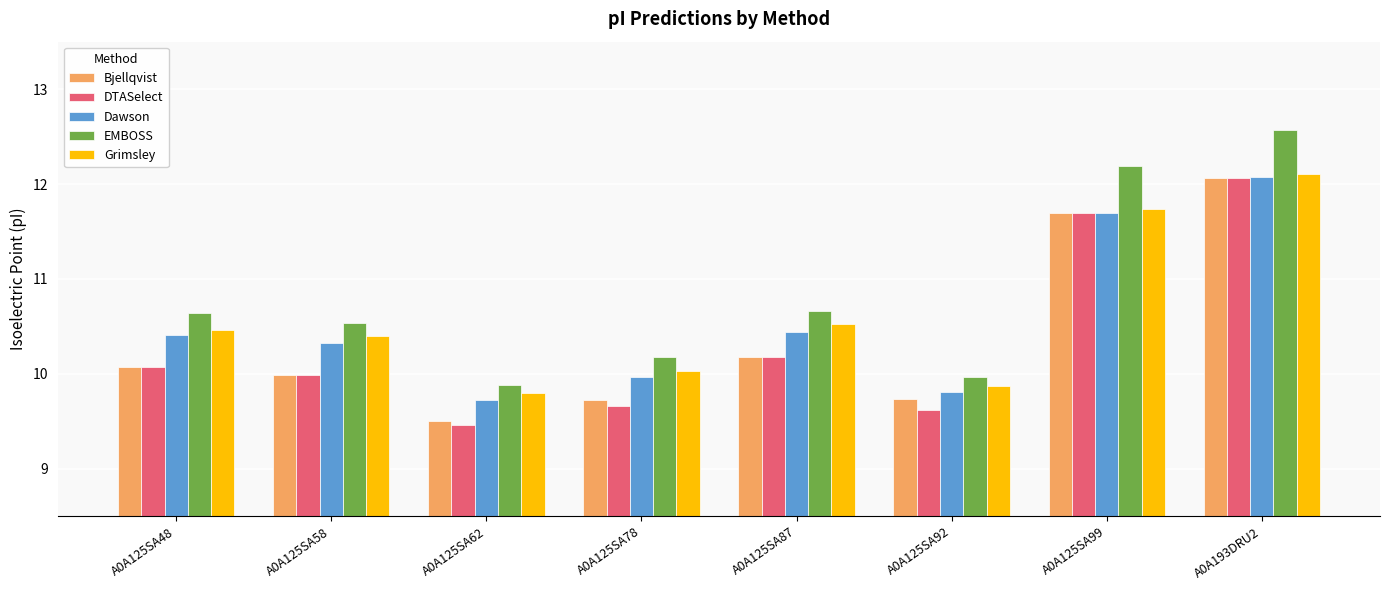

What is the sum of the Bjellqvist values at A0A125SA58 and A0A125SA99?

21.7